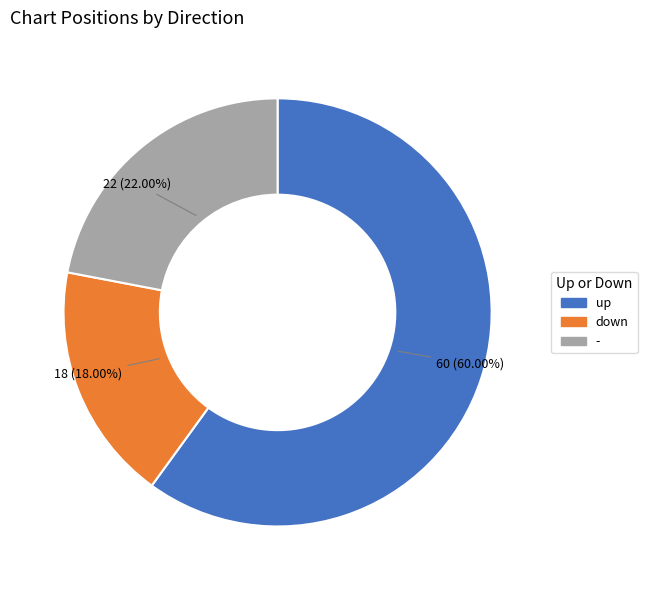

Approximately how many times larger is the value at up compared to down?

3.3